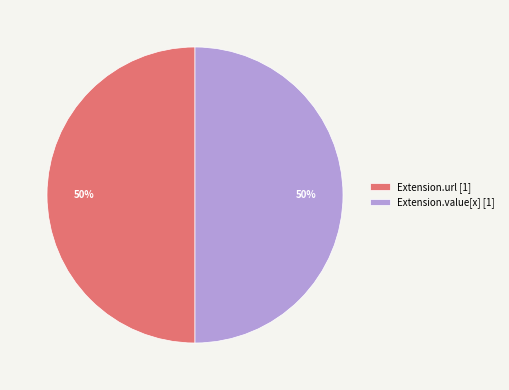

Count the number of slices in the pie.

2